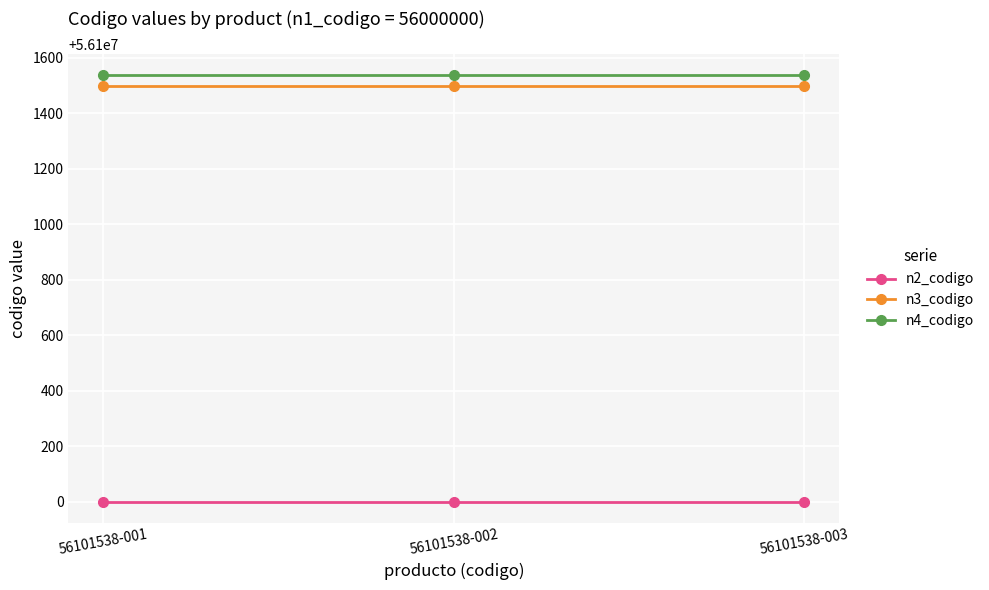

What is the lowest value of the n2_codigo series?

56100000